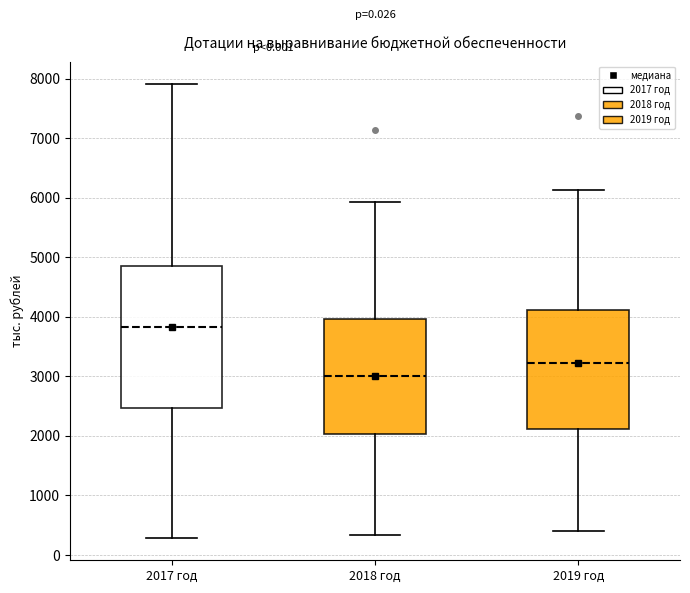

Where is the upper edge of the box for 2019 год on the y-axis? The values are not printed on the chart, so give them approximately, as read against the axis.

4100